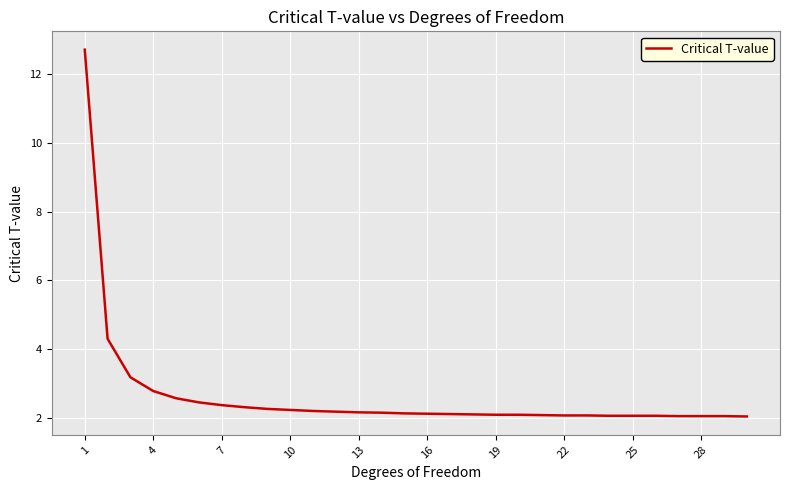

What is the difference between the maximum and minimum values?

10.7